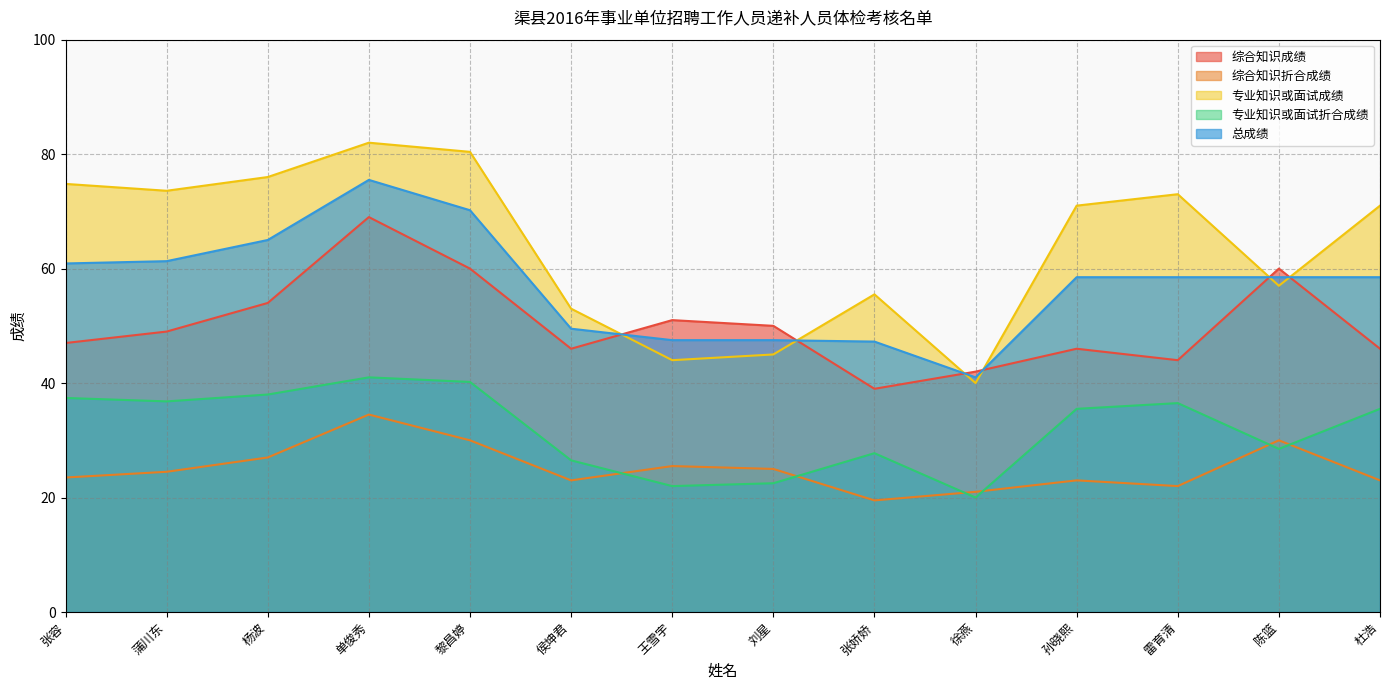

What is the smallest value displayed?

19.5